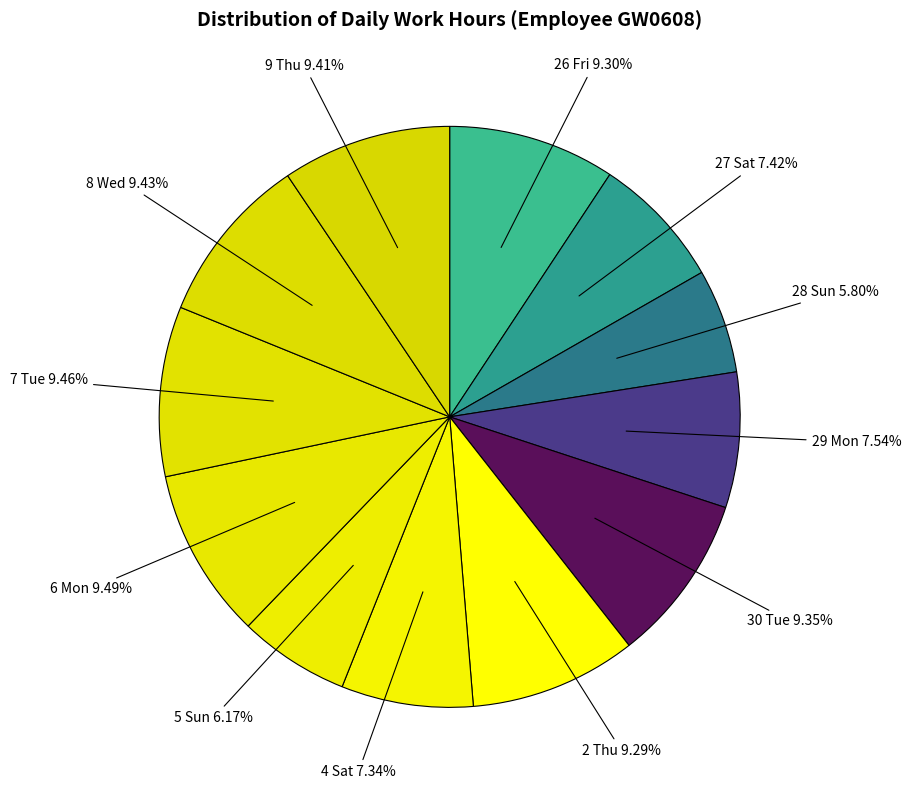

Does 8 Wed account for over 50% of the chart?

No